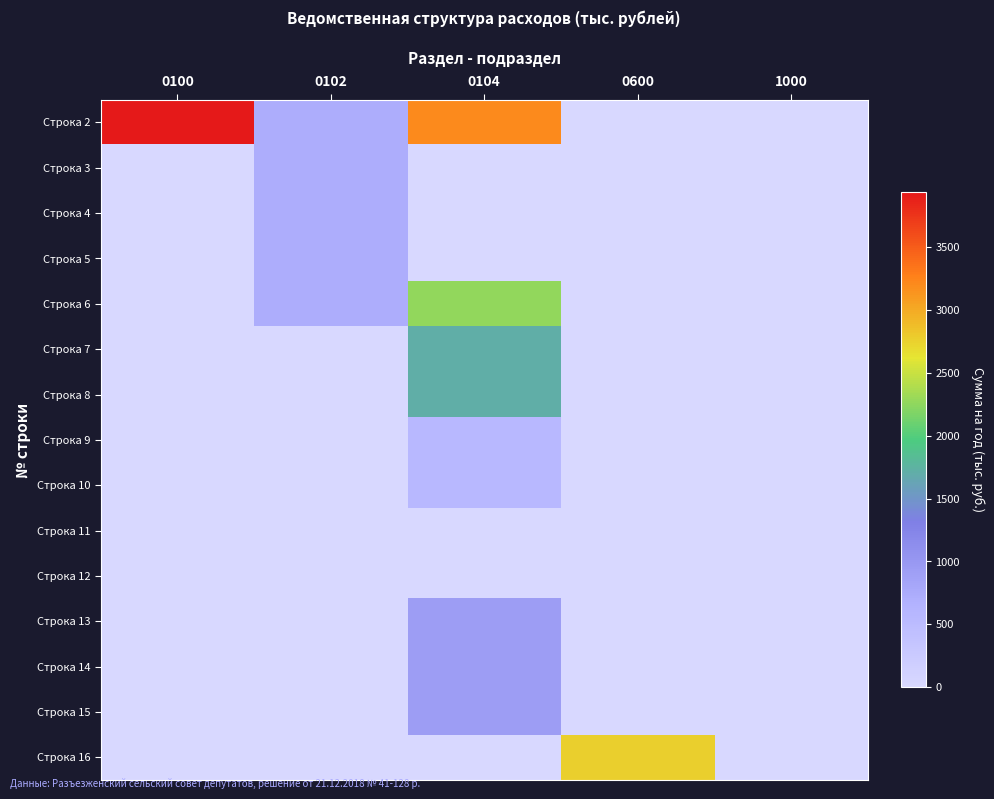

What is the spread (max minus min) of values at 0102?

729.0